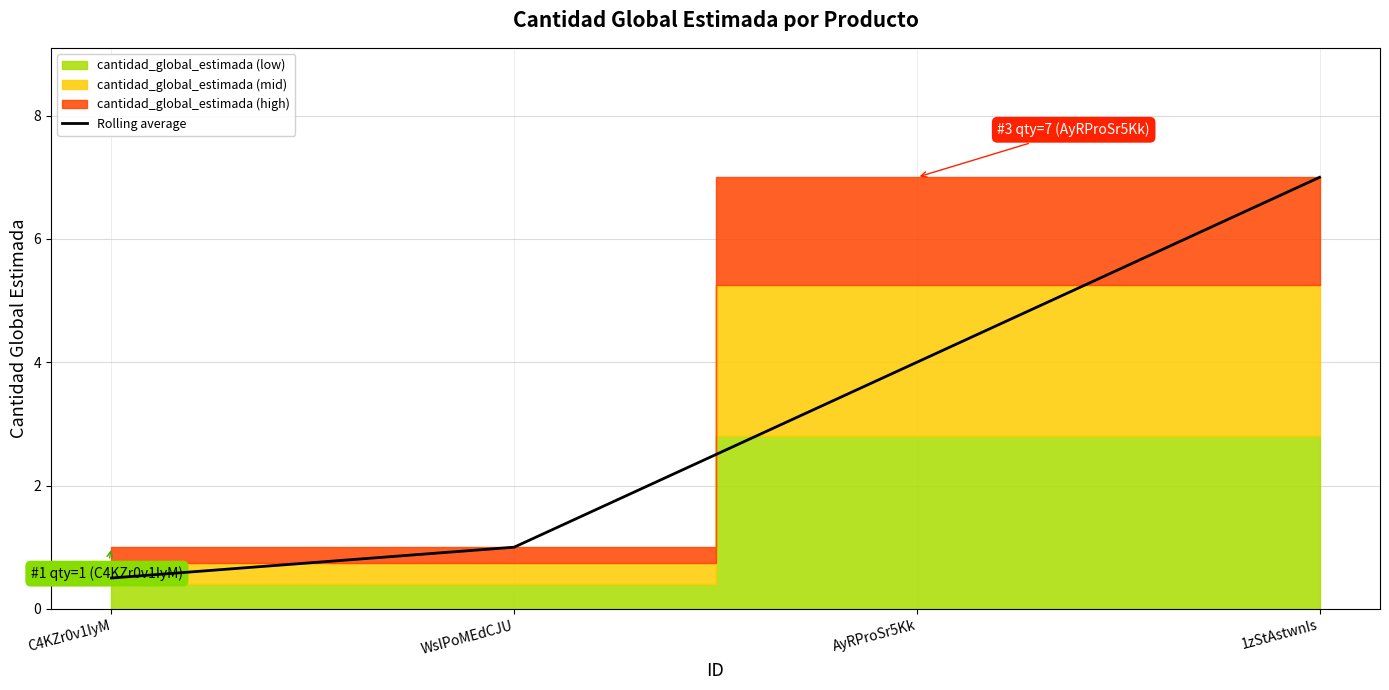

Where does the data first go above 4?

1zStAstwnIs